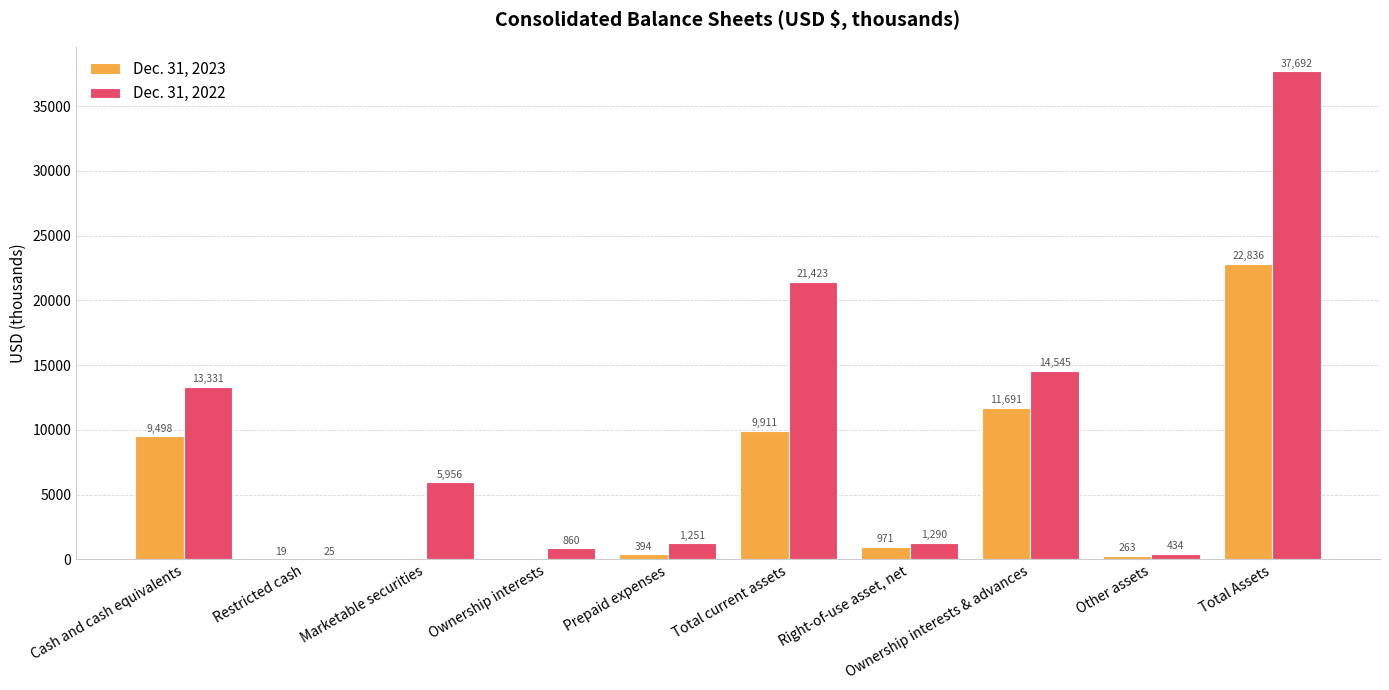

Is it true that Dec. 31, 2022 equals 1290 at Right-of-use asset, net?

True